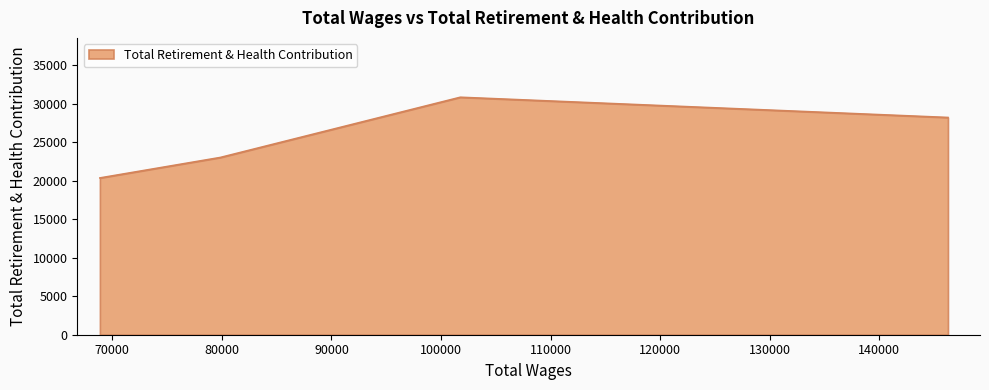

What is the difference between the second highest and minimum values?

7852